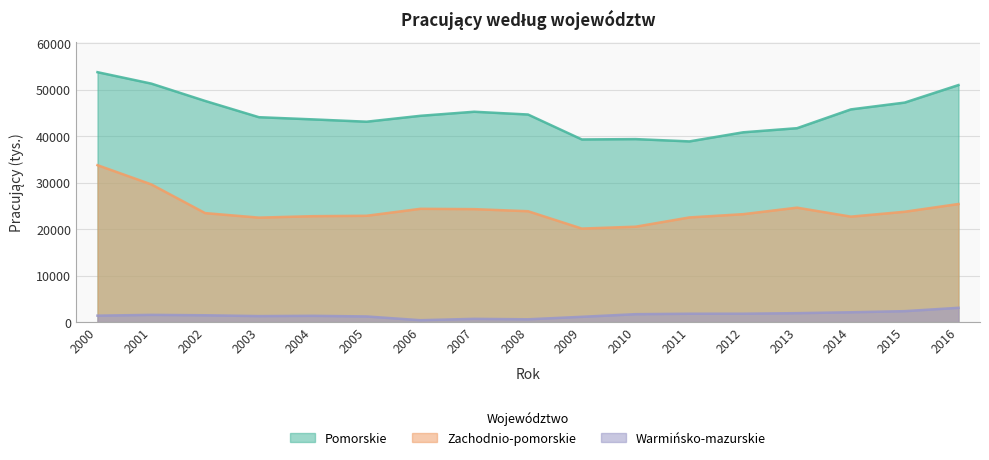

Reading left to right, what are all the values shown in this chart?

Pomorskie: 53725	51269	47545	44049	43581	43082	44349	45223	44627	39267	39342	38849	40804	41687	45726	47191	50957
Zachodnio-pomorskie: 33736	29608	23440	22465	22776	22862	24362	24289	23844	20113	20515	22507	23209	24608	22678	23726	25395
Warmińsko-mazurskie: 1397	1568	1480	1303	1363	1228	420	713	614	1151	1716	1811	1816	1933	2125	2364	3086